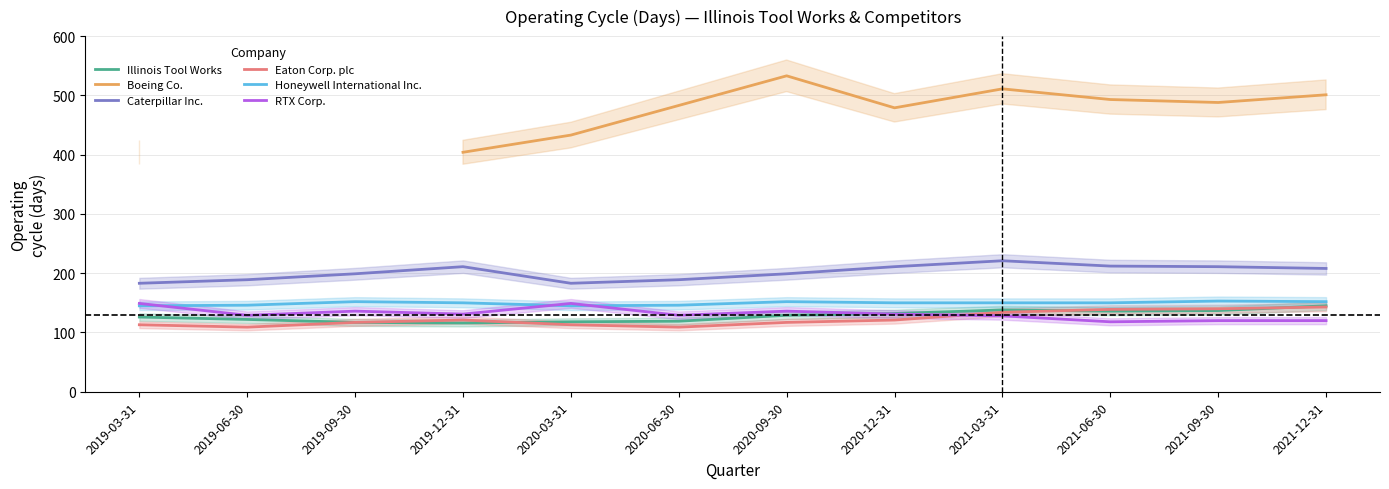

What is the sum of the Illinois Tool Works values at 2019-12-31 and 2020-06-30?

235